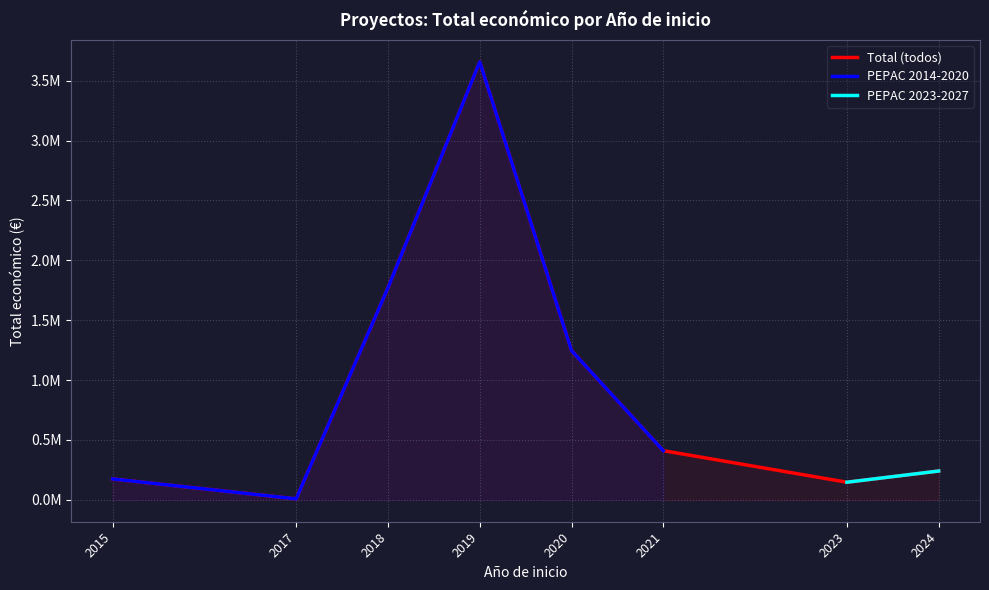

At 2023, list the series in order from smallest to largest.

Total (todos), PEPAC 2014-2020, PEPAC 2023-2027